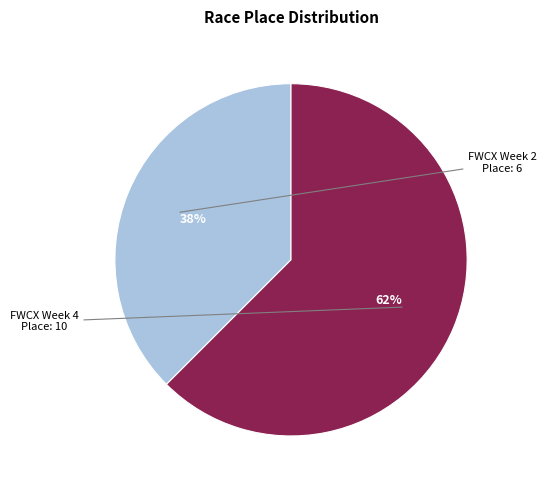

To the nearest percent, what is the average slice percentage?

50%